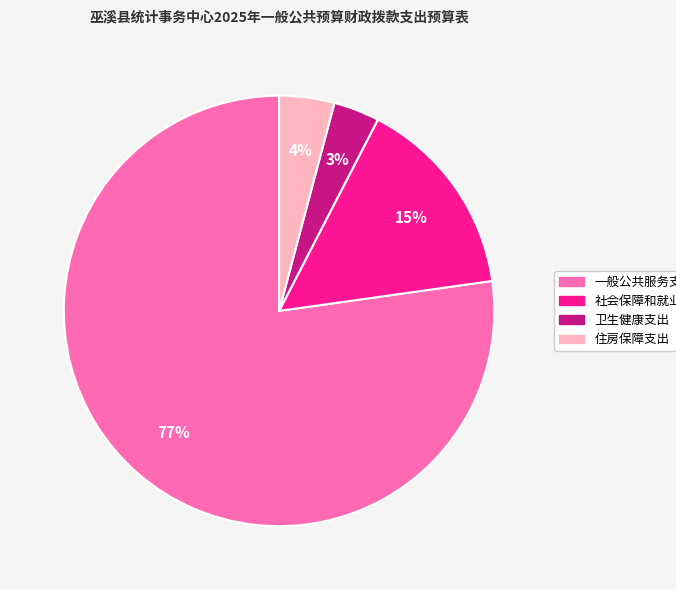

Does 一般公共服务支出 account for over 50% of the chart?

Yes